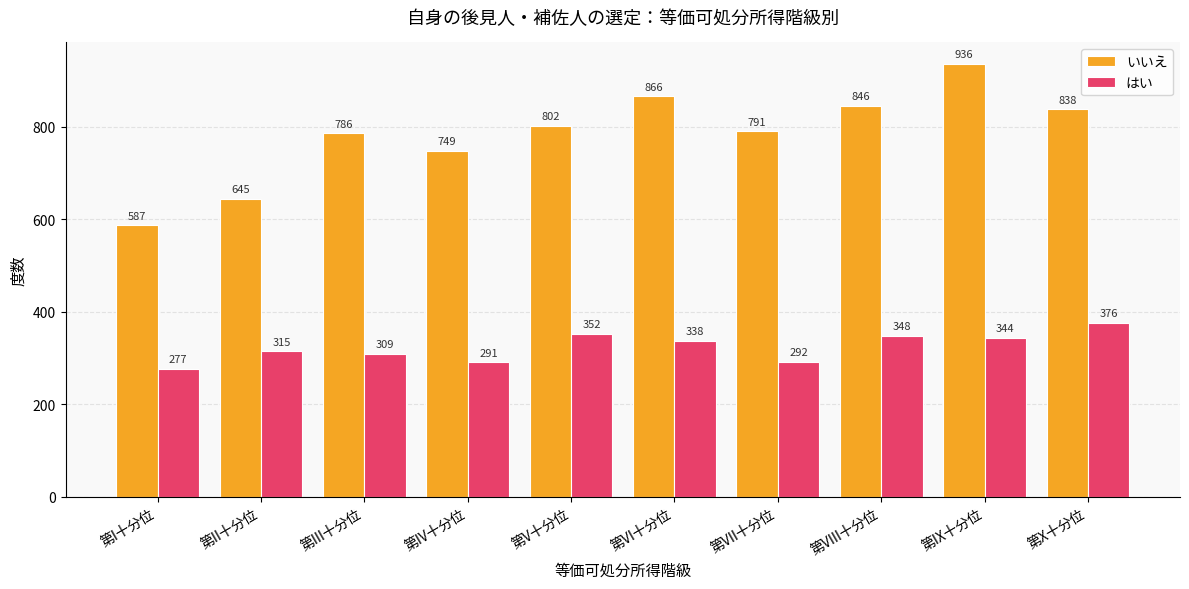

What is the difference between the maximum and minimum values in the はい series?

99